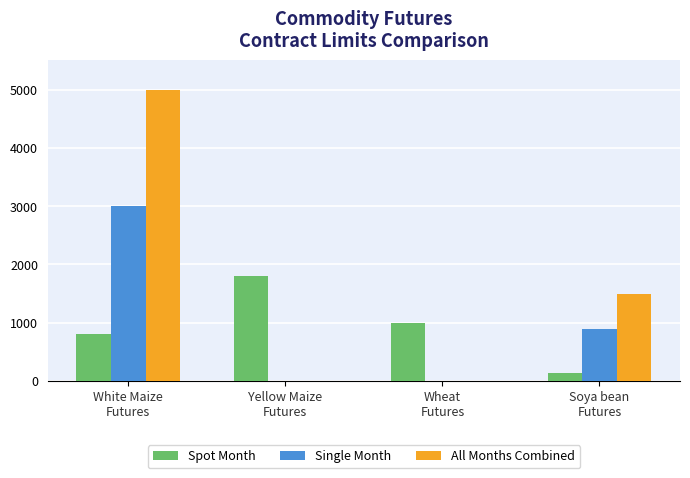

What are all the series names shown in the legend?

Spot Month, Single Month, All Months Combined